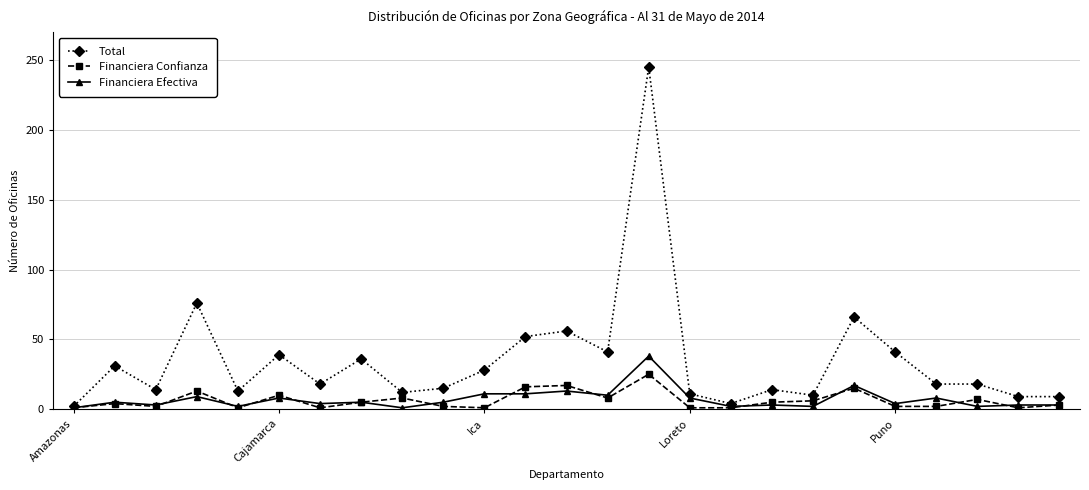

Rank the series by their maximum value, from lowest to highest.

Financiera Confianza, Financiera Efectiva, Total